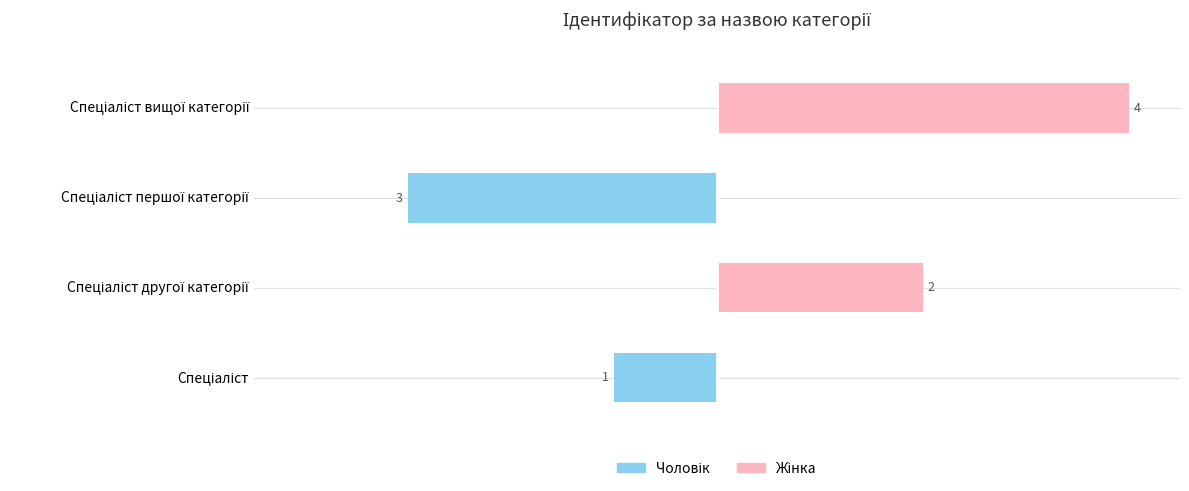

What is the total value across all series at Спеціаліст вищої категорії?

4